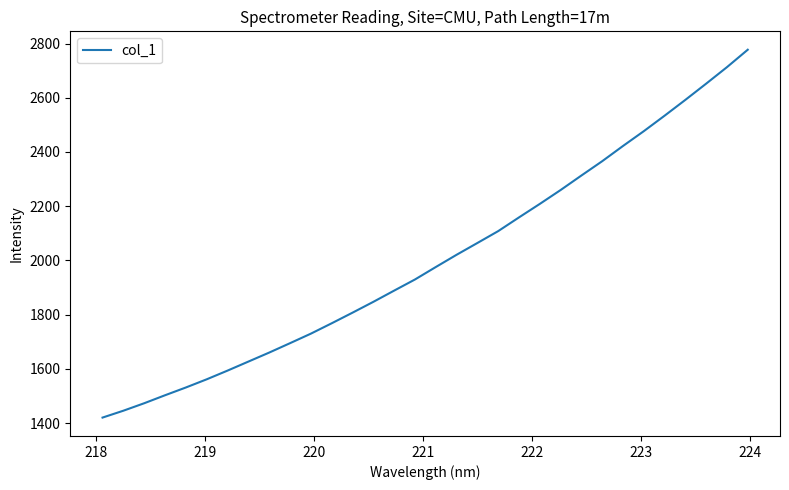

What is the maximum value shown in the chart?

2777.1